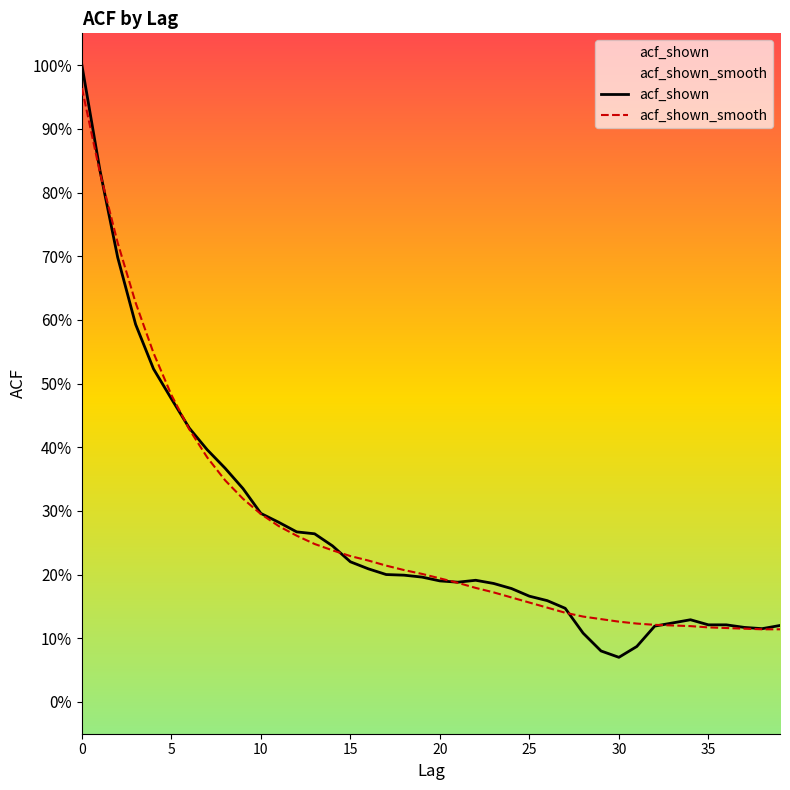

Which series has the largest total across all categories?

acf_shown_smooth